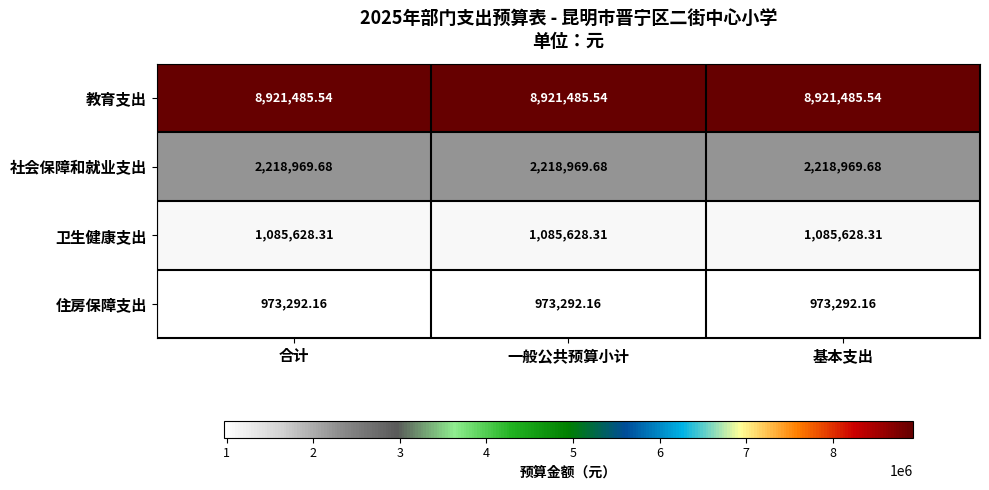

Which series has the largest total across all categories?

教育支出